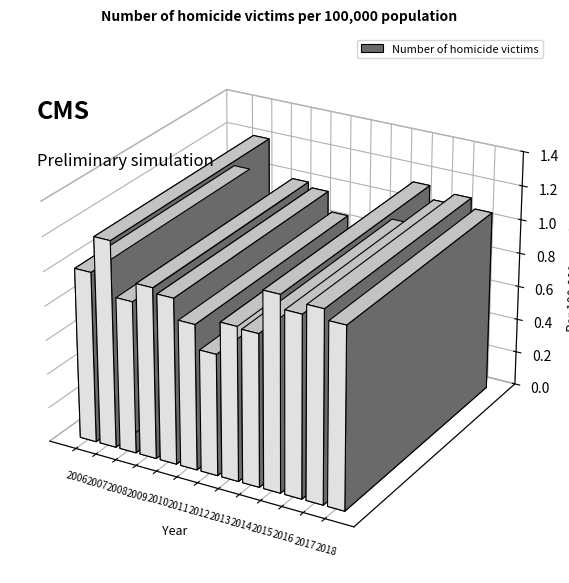

Rank the categories by value from lowest to highest.

2012, 2011, 2008, 2014, 2013, 2010, 2006, 2009, 2016, 2018, 2017, 2015, 2007